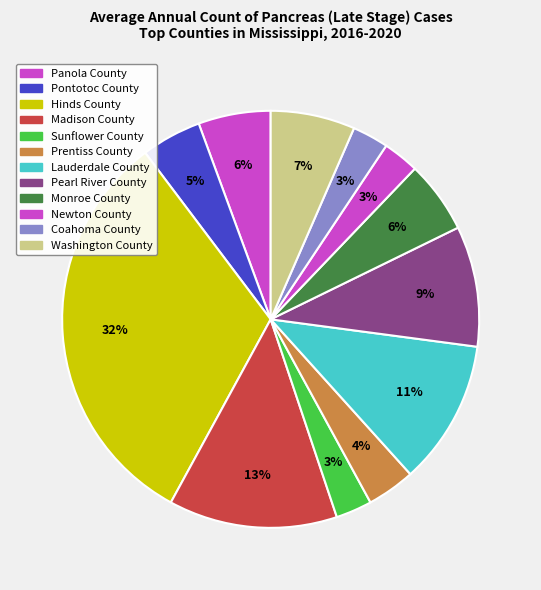

True or false: Sunflower County accounts for 3% of the total.

True